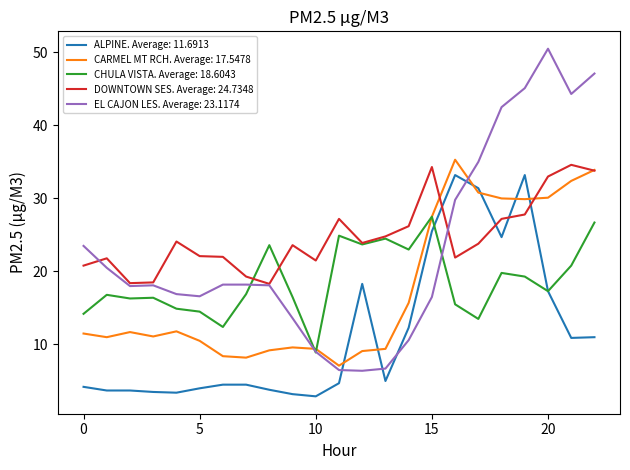

After their last crossing, which series has the higher values: ALPINE. Average: 11.6913 or DOWNTOWN SES. Average: 24.7348?

DOWNTOWN SES. Average: 24.7348